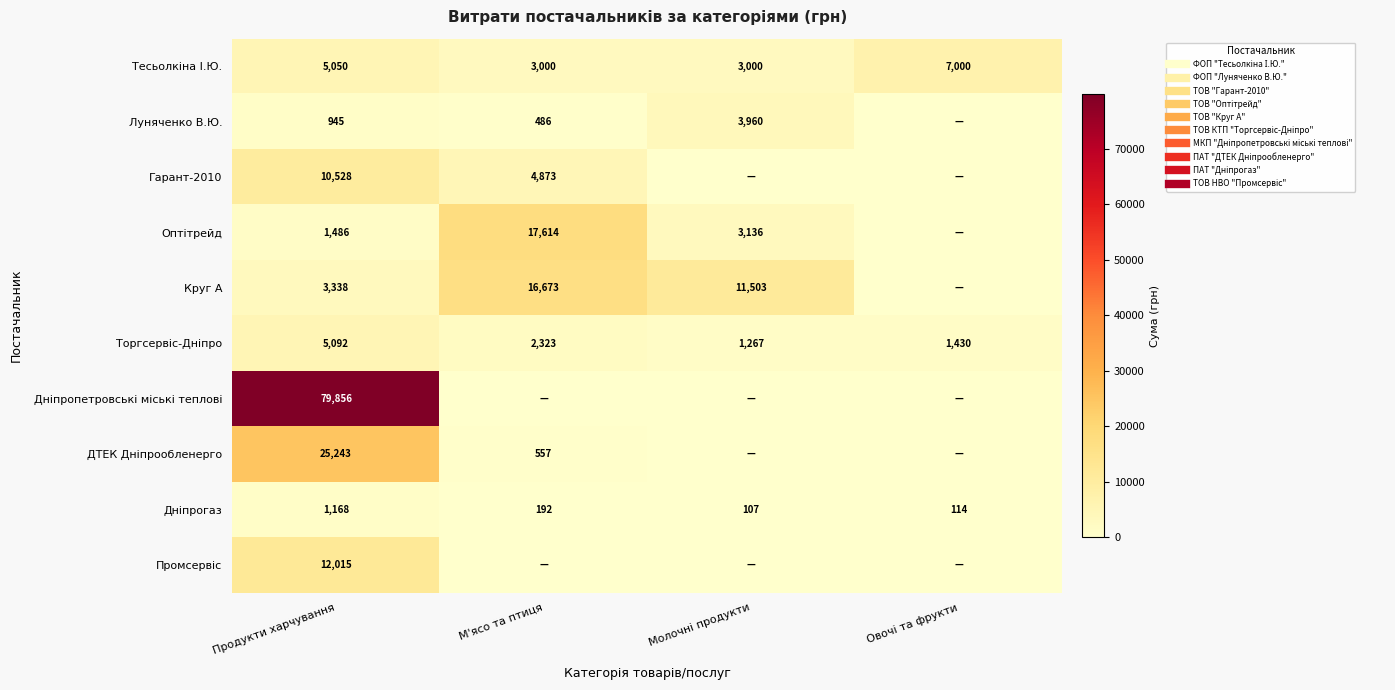

What is the lowest value of the Торгсервіс-Дніпро series?

1266.8